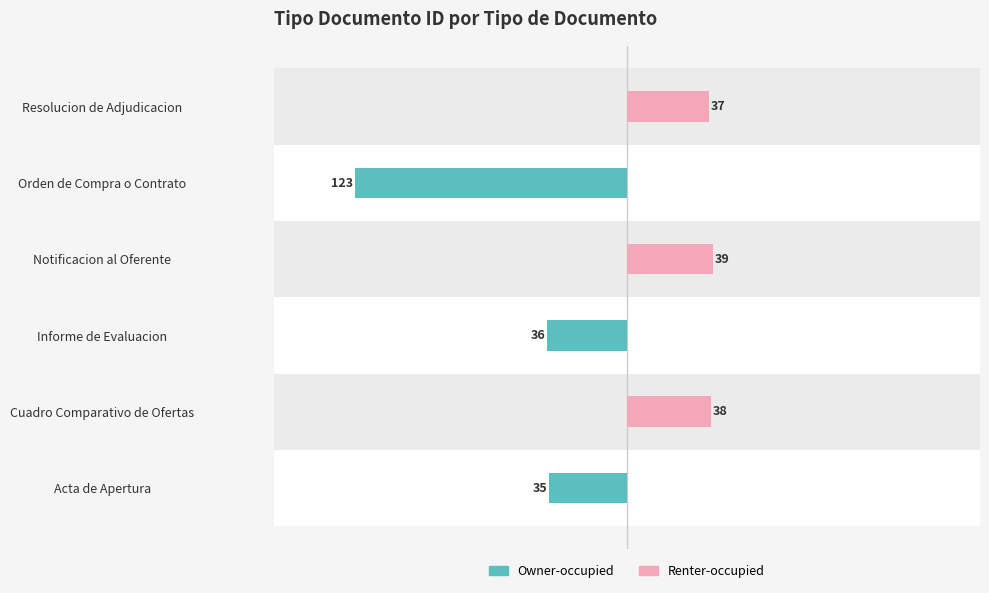

What is the difference between the second highest and minimum values in the Renter-occupied series?

38